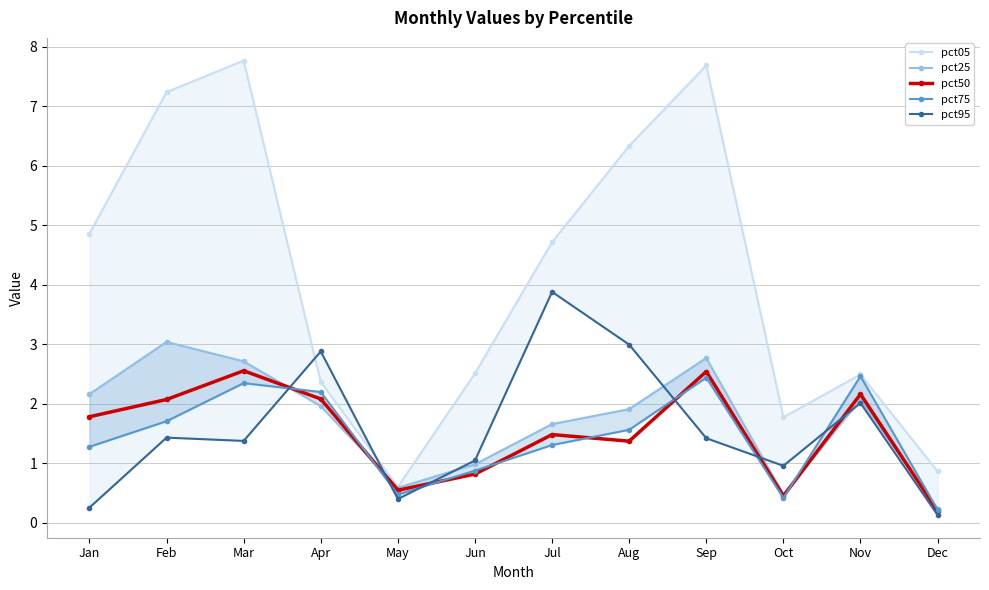

What is the difference between the pct05 values at Nov and May?

1.9